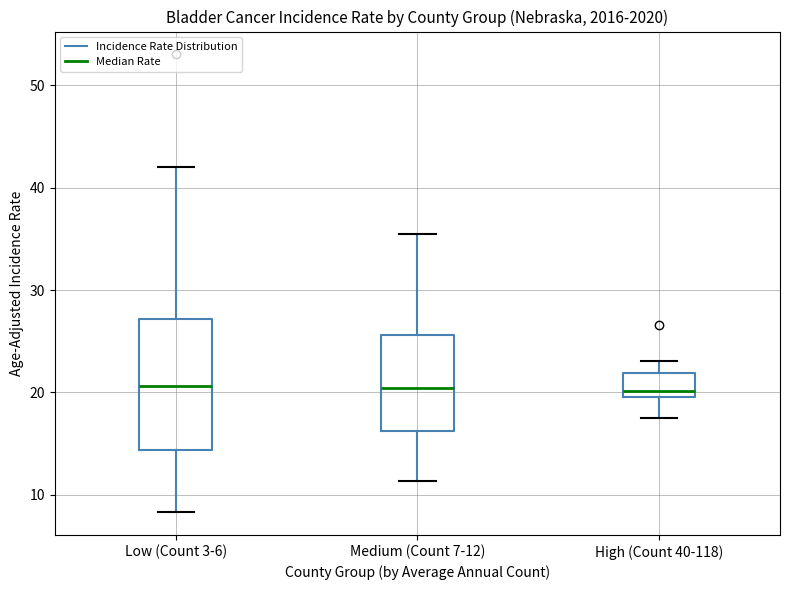

Where does the lower whisker of the box for High (Count 40-118) end on the y-axis? The values are not printed on the chart, so give them approximately, as read against the axis.

18